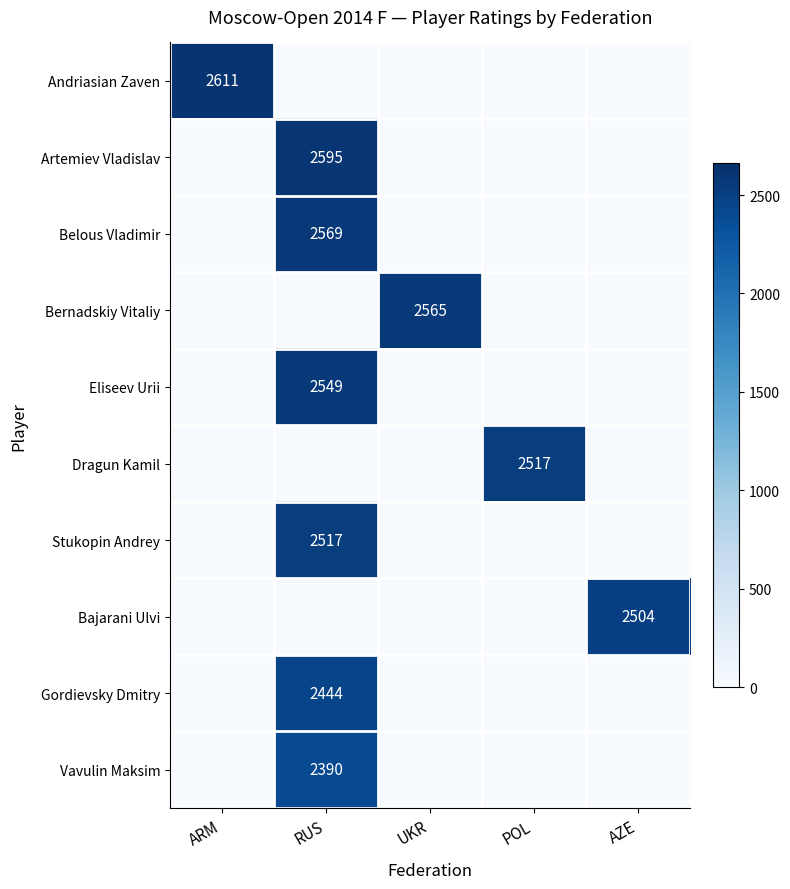

The value of Stukopin Andrey at RUS is 3816. True or false?

False